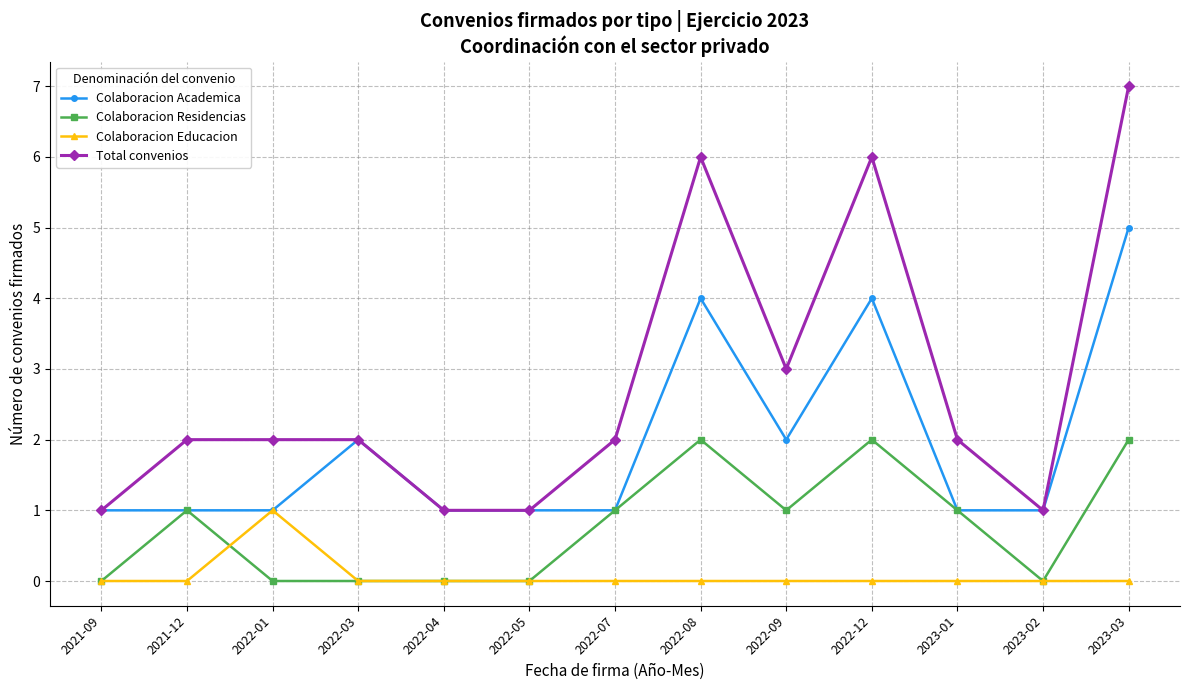

At which category is the sum across all series the highest?

2023-03